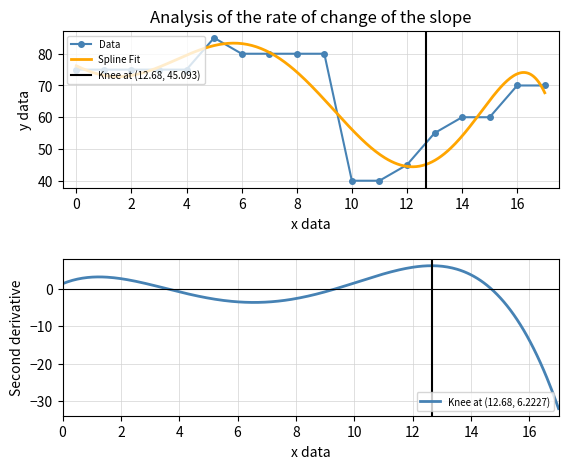

The Data series shows 80 at 6. True or false?

True